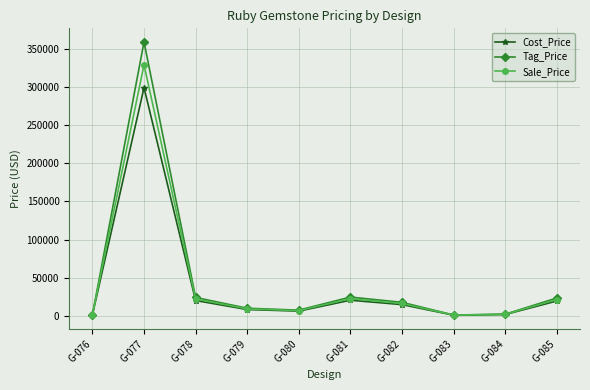

True or false: Sale_Price has a value of 37766.3 at G-085.

False